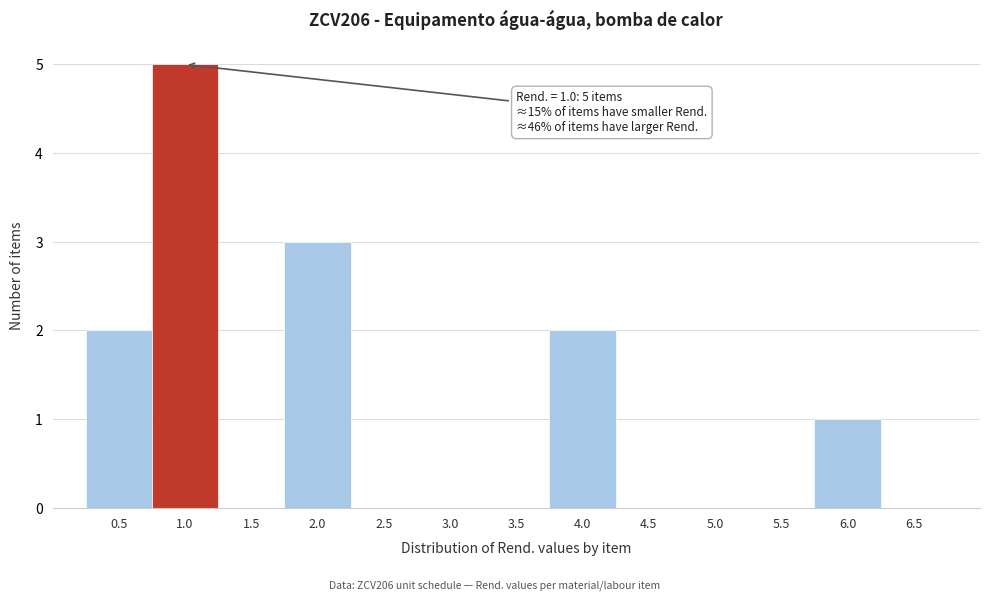

Which range on the x-axis has the tallest bar?

0.75 to 1.25